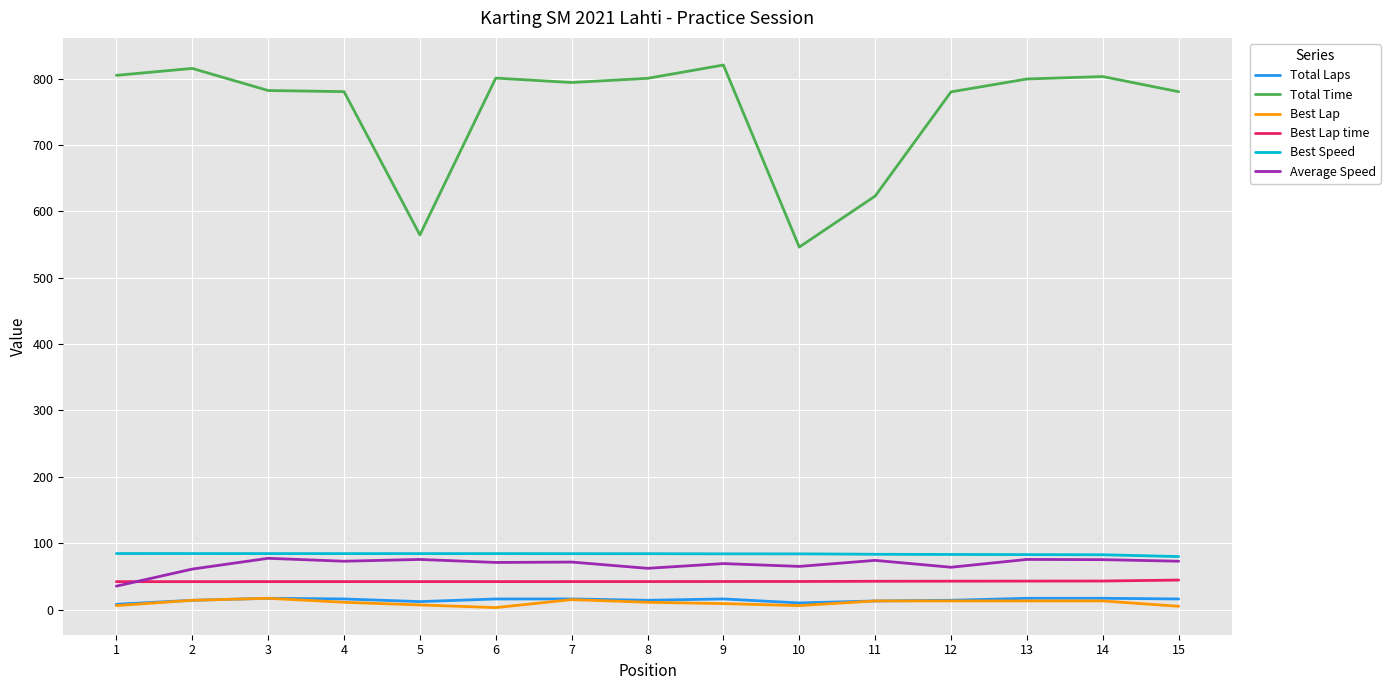

What is the sum of all Best Lap time values?

637.6